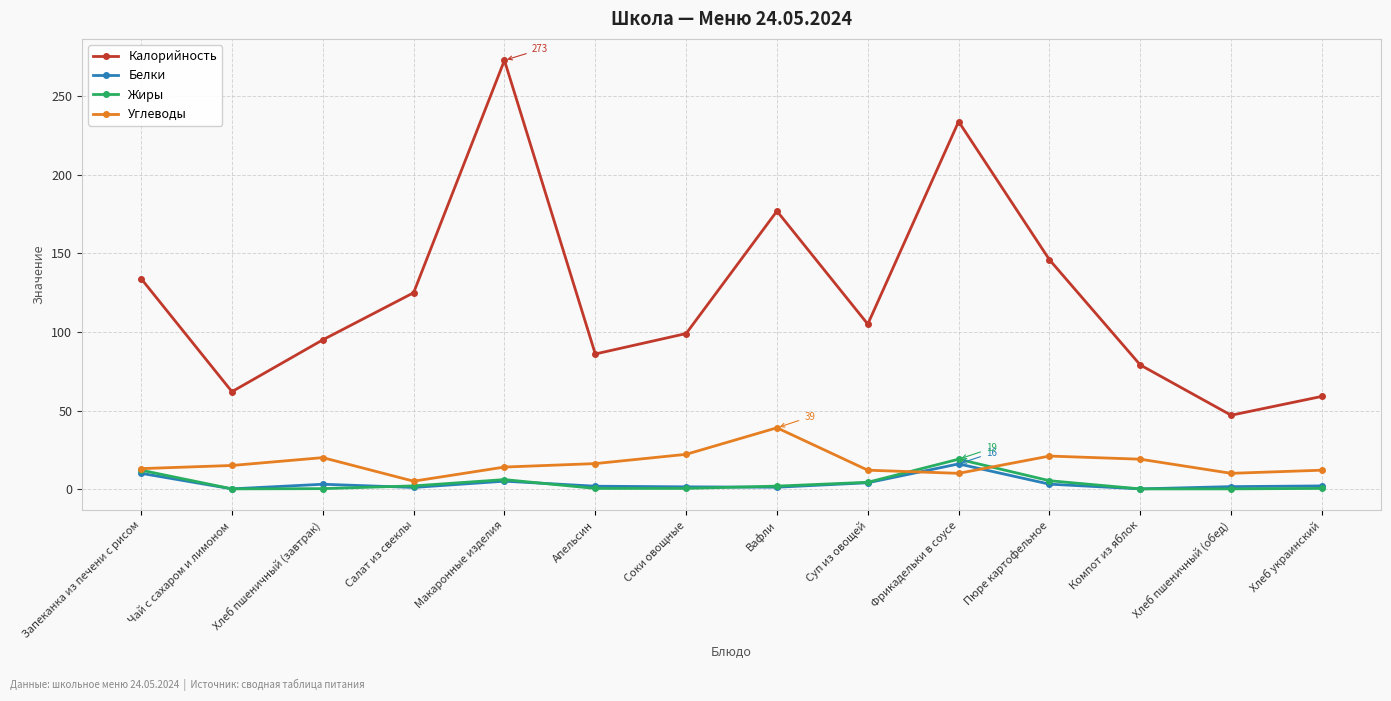

Count the number of categories in the chart.

14